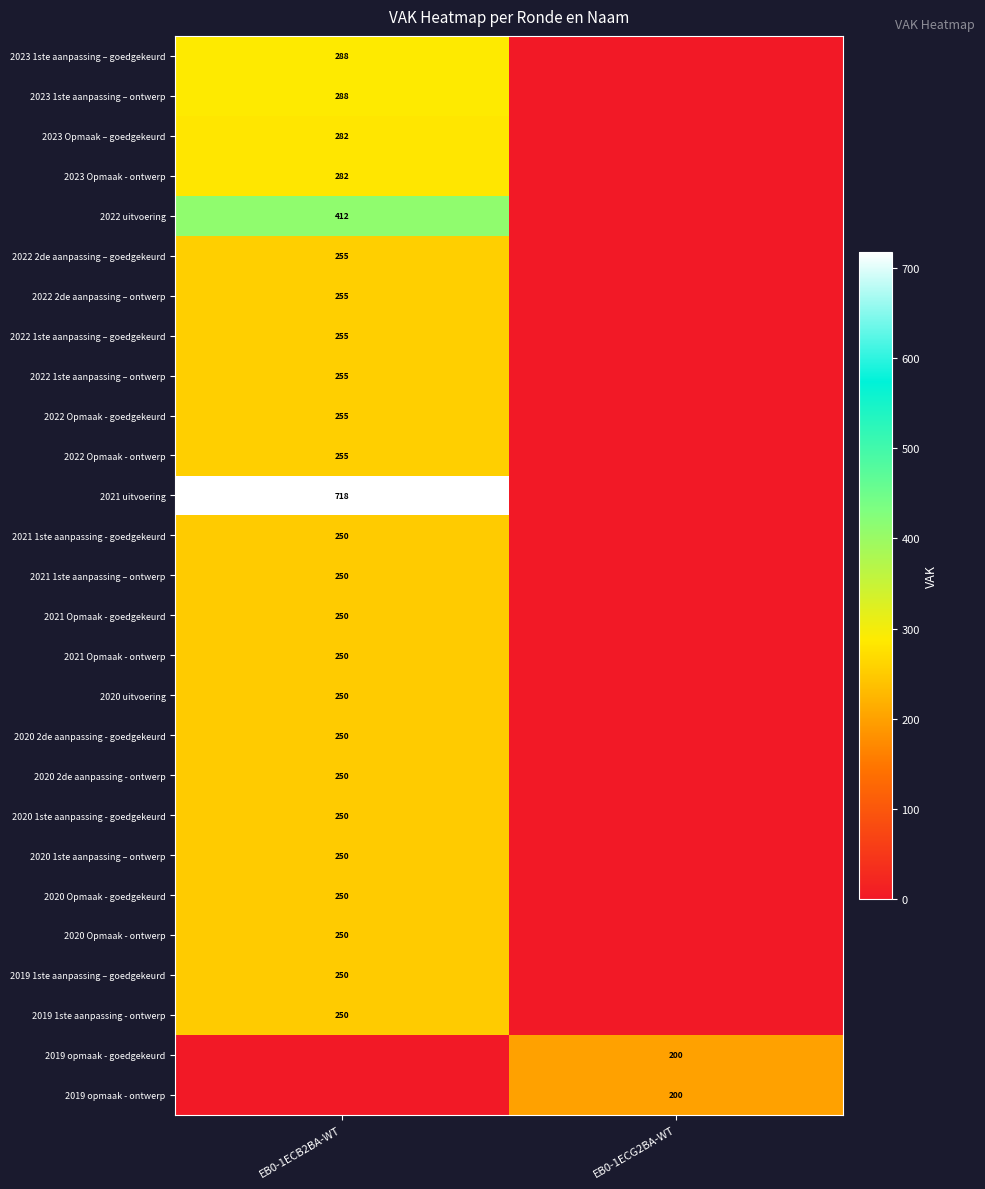

The value of 2019 1ste aanpassing - ontwerp at EB0-1ECB2BA-WT is 250. True or false?

True